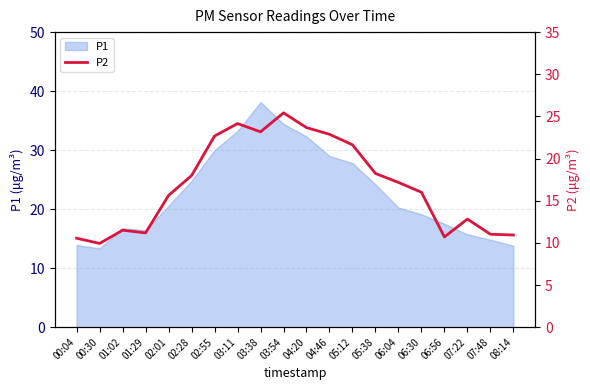

How many data points are less than 17?

10